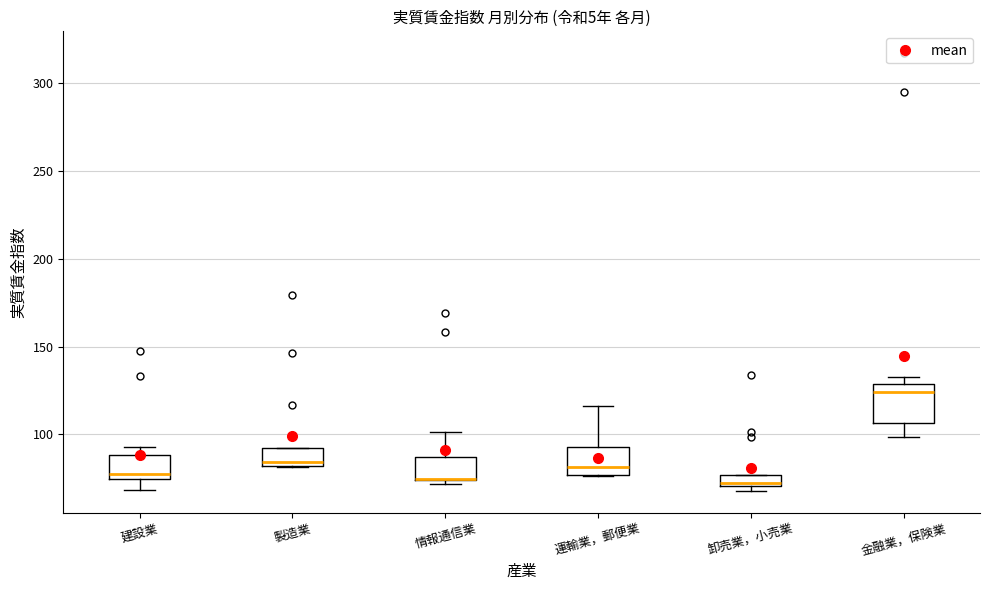

Which box is the tallest, from its lower edge to its upper edge?

金融業，保険業